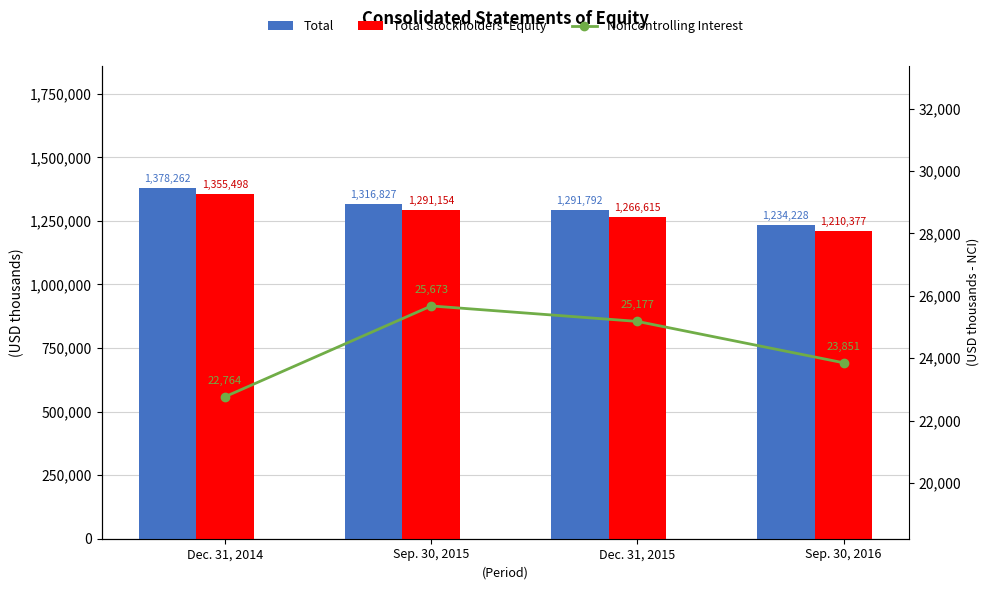

What are all the series names shown in the legend?

Total, Total Stockholders' Equity, Noncontrolling Interest